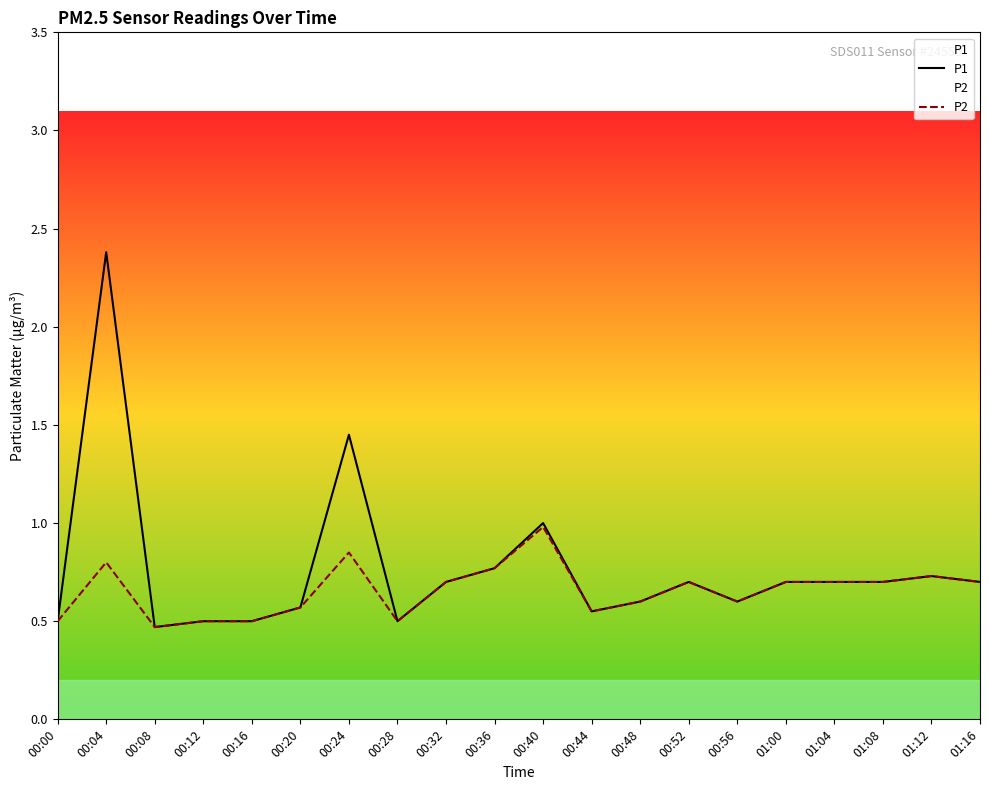

At which category is the sum across all series the highest?

00:04